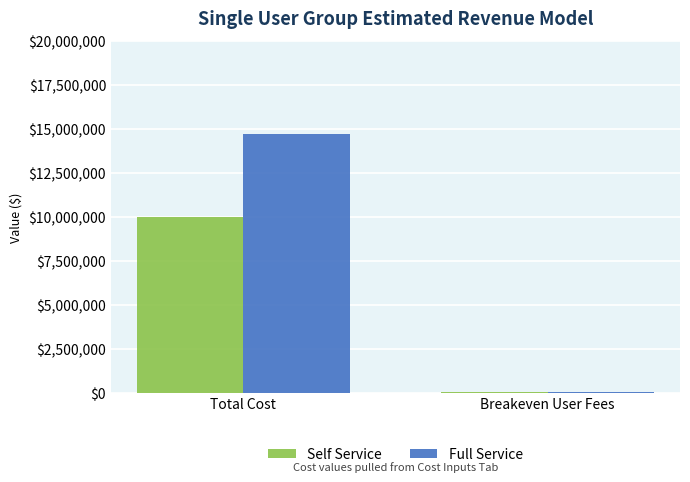

Which series has the widest spread of values?

Full Service